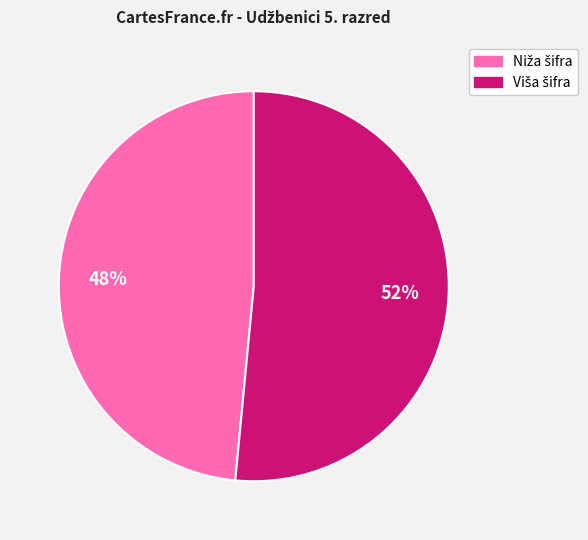

To the nearest percent, what is the average slice percentage?

50%